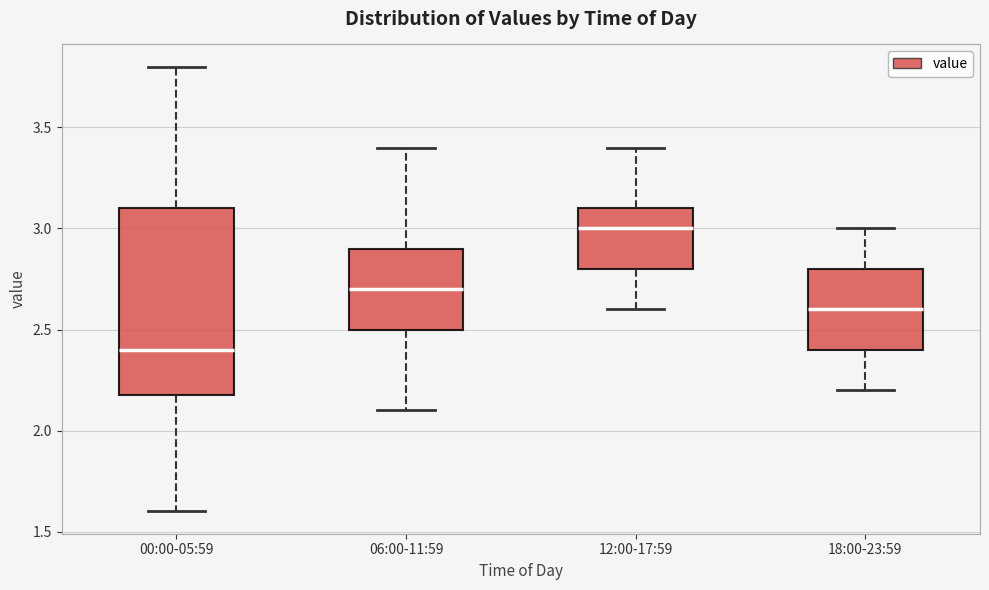

Which box is the tallest, from its lower edge to its upper edge?

00:00-05:59